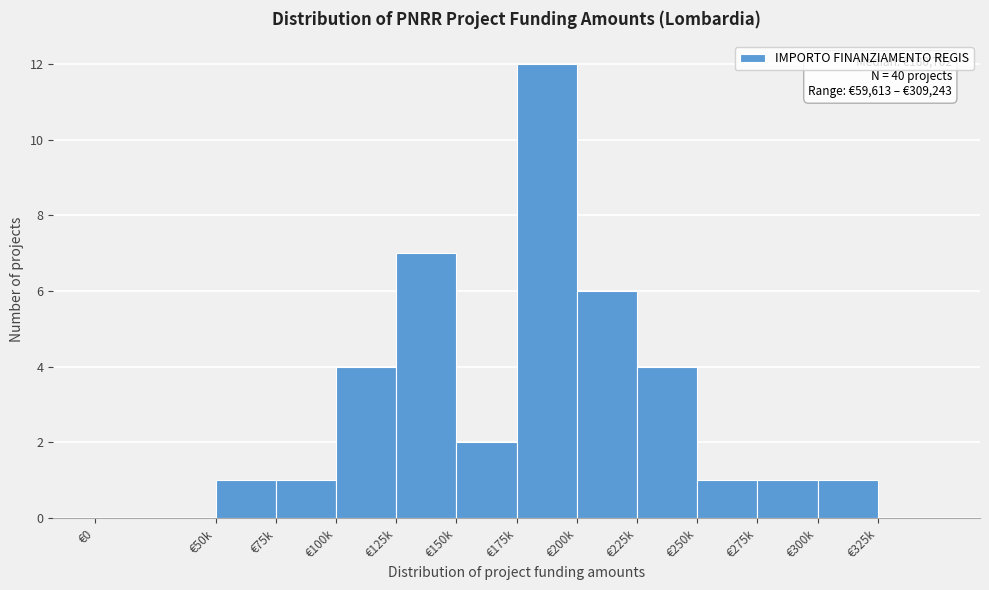

Reading right to left, what are all the values shown in this chart?

€325k=0	€300k=1	€275k=1	€250k=1	€225k=4	€200k=6	€175k=12	€150k=2	€125k=7	€100k=4	€75k=1	€50k=1	€0=0